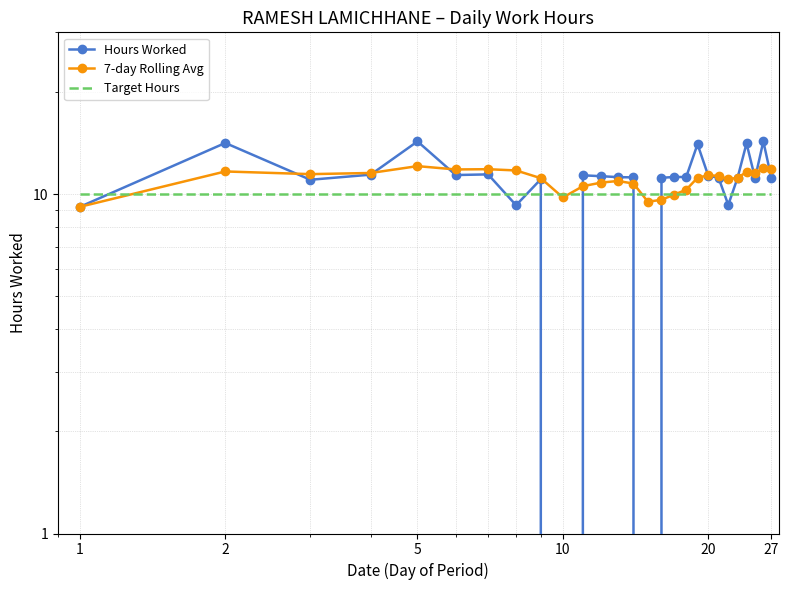

After their last crossing, which series has the higher values: 7-day Rolling Avg or Hours Worked?

7-day Rolling Avg